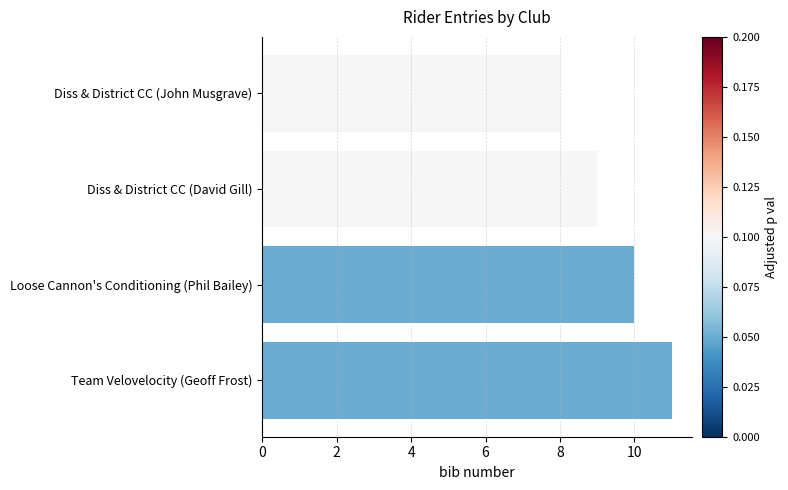

Reading top to bottom, list all the values displayed in this chart.

8	9	10	11